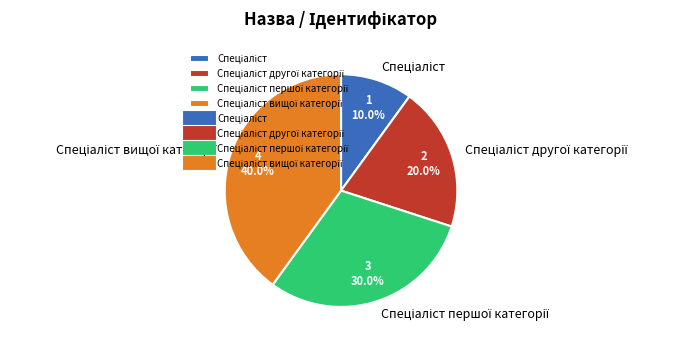

Is there a majority slice in this chart?

No